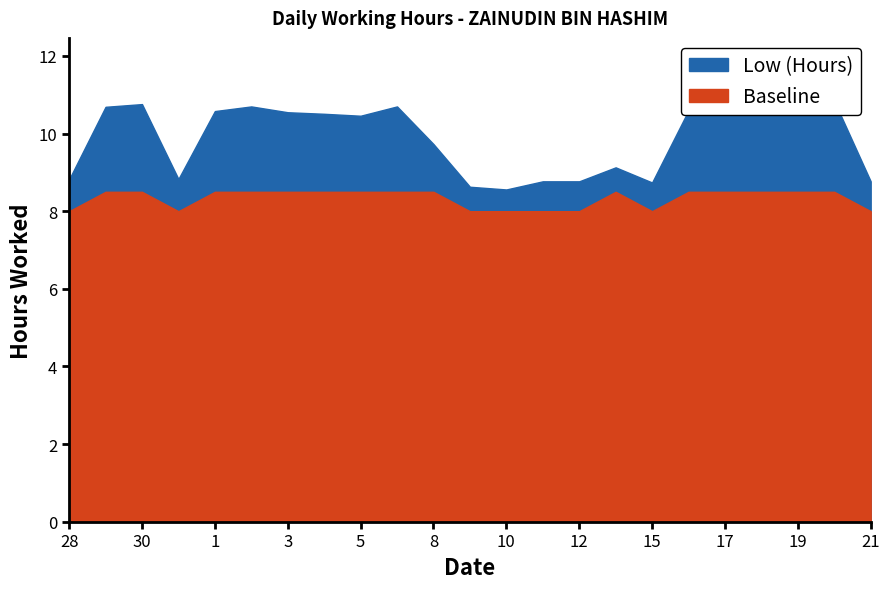

True or false: Baseline has a value of 11.8 at 16.

False